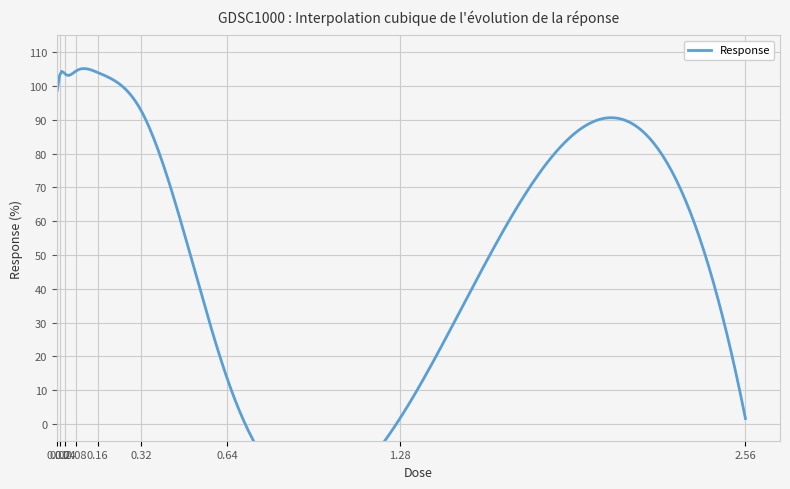

Which has a higher value, 1.28 or 0.02?

0.02